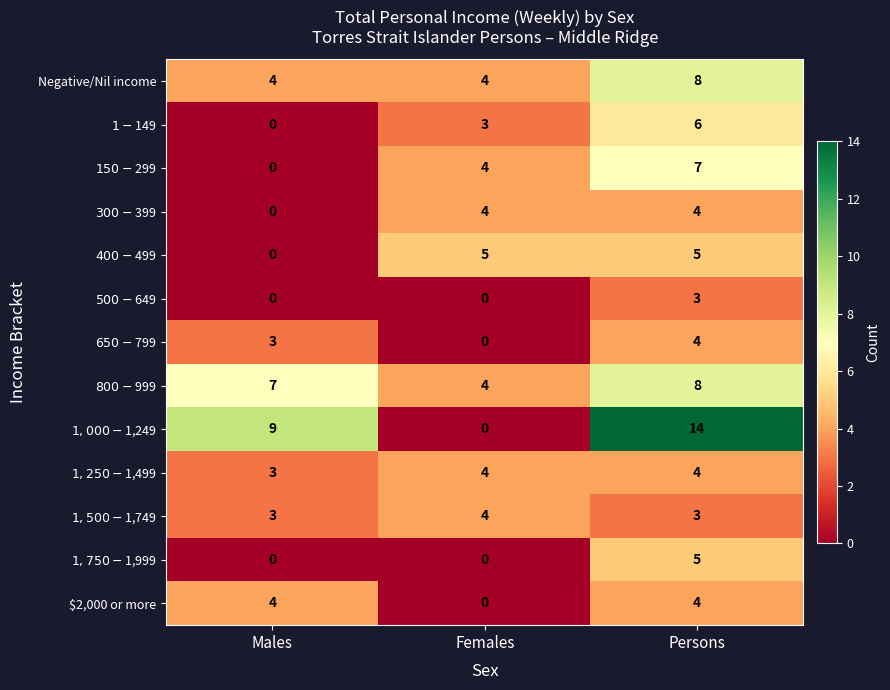

What is the maximum value for $2,000 or more?

4